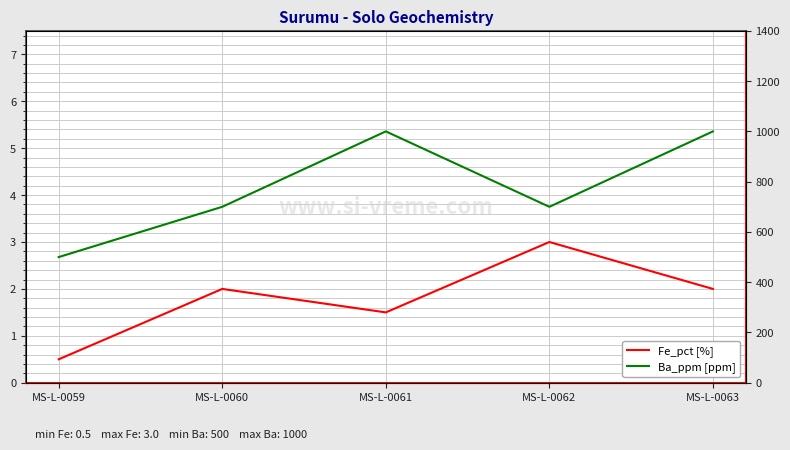

At which label does Ba_ppm [ppm] first exceed 700?

MS-L-0061